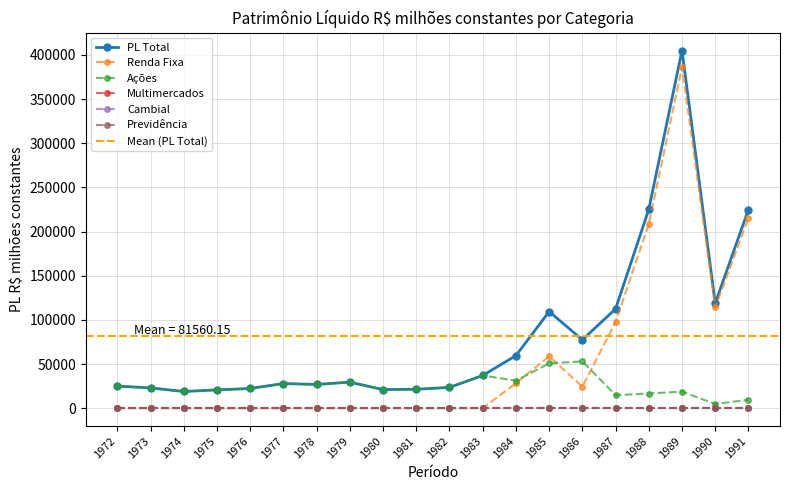

Reading left to right, transcribe all the data shown in this chart.

Renda Fixa: 1972=0.0	1973=0.0	1974=0.0	1975=0.0	1976=0.0	1977=0.0	1978=0.0	1979=0.0	1980=0.0	1981=0.0	1982=0.0	1983=0.0	1984=28344.9	1985=58724.5	1986=24431.0	1987=97633.1	1988=208519.8	1989=386118.9	1990=114096.6	1991=215296.0
Ações: 1972=25107.7	1973=23010.5	1974=18980.6	1975=20810.0	1976=22379.1	1977=27983.7	1978=26927.1	1979=29566.5	1980=21133.1	1981=21501.9	1982=23613.3	1983=37112.4	1984=31231.4	1985=50761.0	1986=53073.7	1987=14853.8	1988=16711.2	1989=18834.3	1990=4798.6	1991=9648.2
PL Total: 1972=25107.7	1973=23010.5	1974=18980.6	1975=20810.0	1976=22379.1	1977=27983.7	1978=26927.1	1979=29566.5	1980=21133.1	1981=21501.9	1982=23613.3	1983=37112.4	1984=59576.2	1985=109485.5	1986=77504.8	1987=112486.9	1988=225231.0	1989=404953.2	1990=118895.1	1991=224944.2